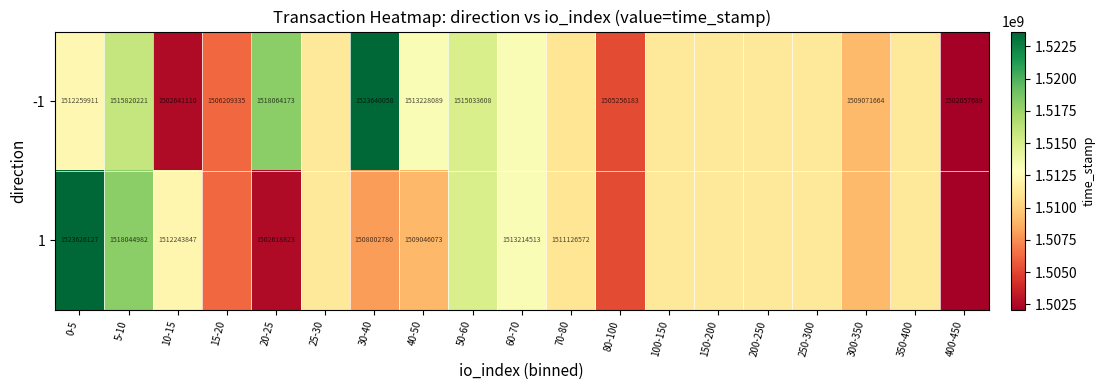

Is the value of 1 at 40-50 greater than the value of -1 at 10-15?

Yes